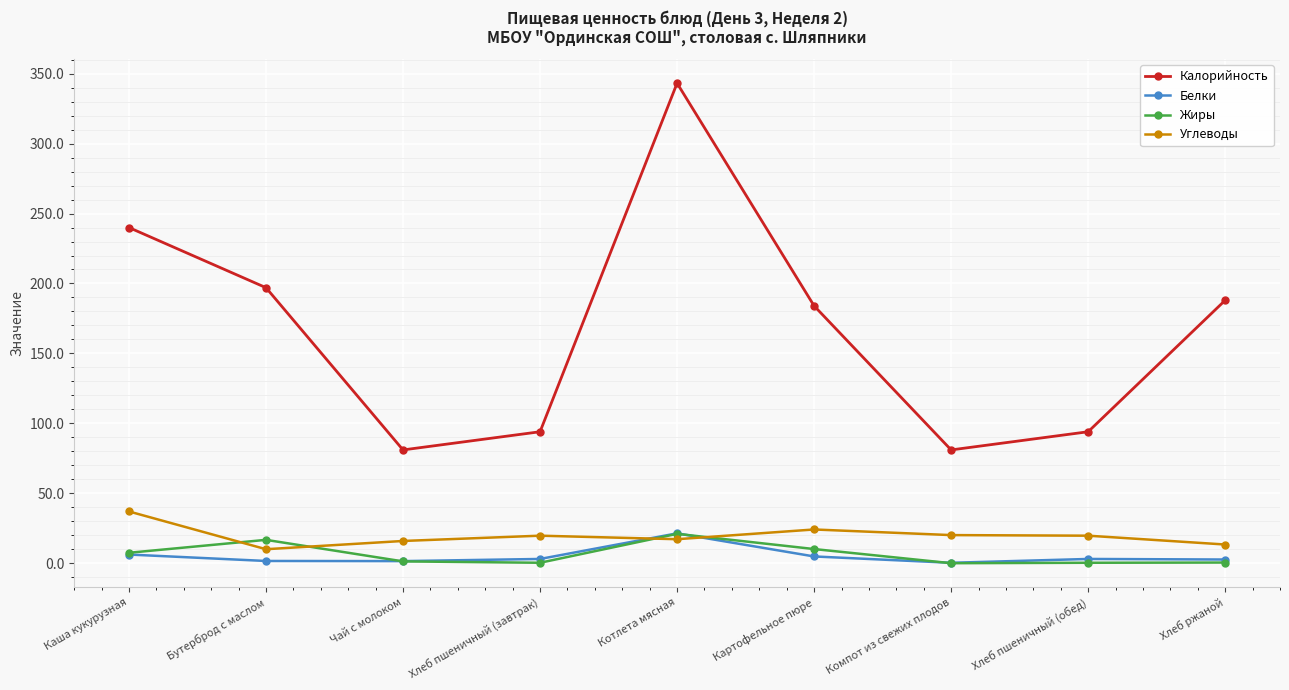

Read the Калорийность value at Бутерброд с маслом.

197.0